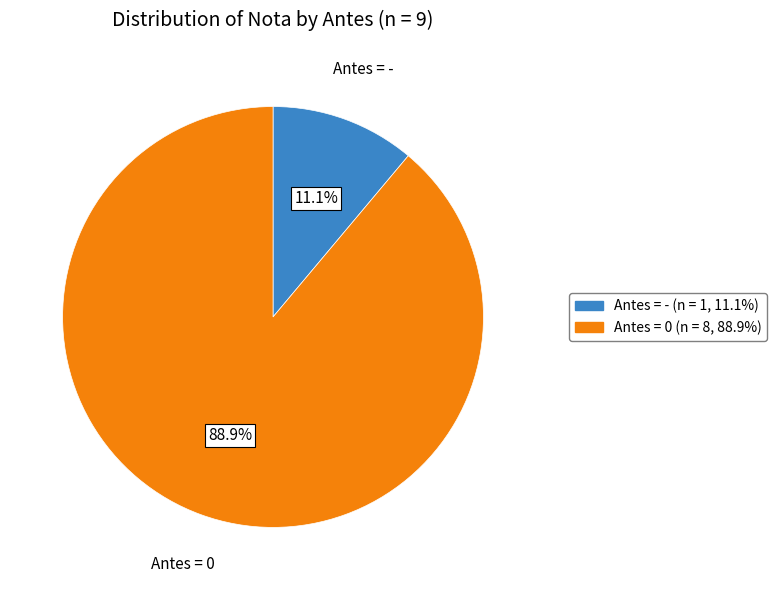

To the nearest percent, what is the difference between the largest and smallest slice percentages?

78%